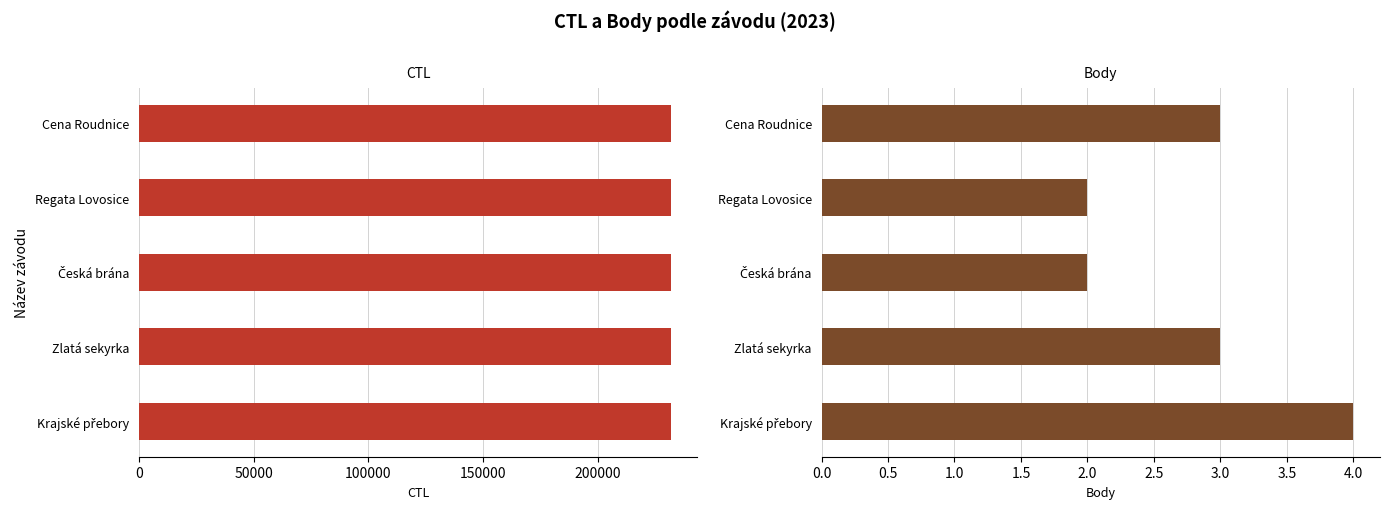

The CTL series shows 231625 at Krajské přebory. True or false?

True